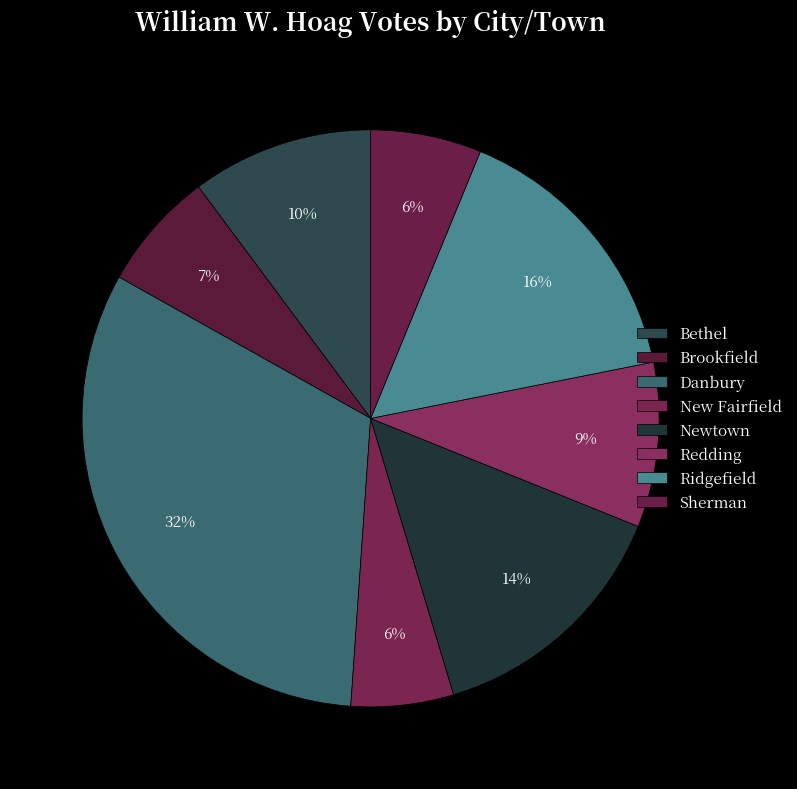

Rank the categories by value from highest to lowest.

Danbury, Ridgefield, Newtown, Bethel, Redding, Brookfield, Sherman, New Fairfield